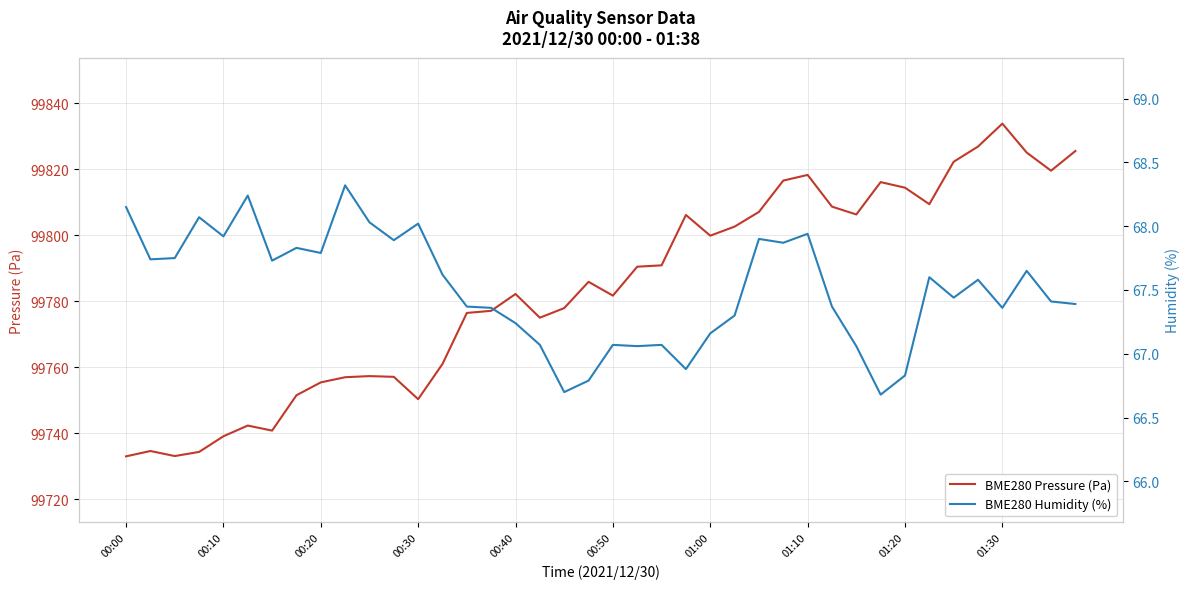

The BME280 Humidity (%) series shows 67.1 at 17. True or false?

True